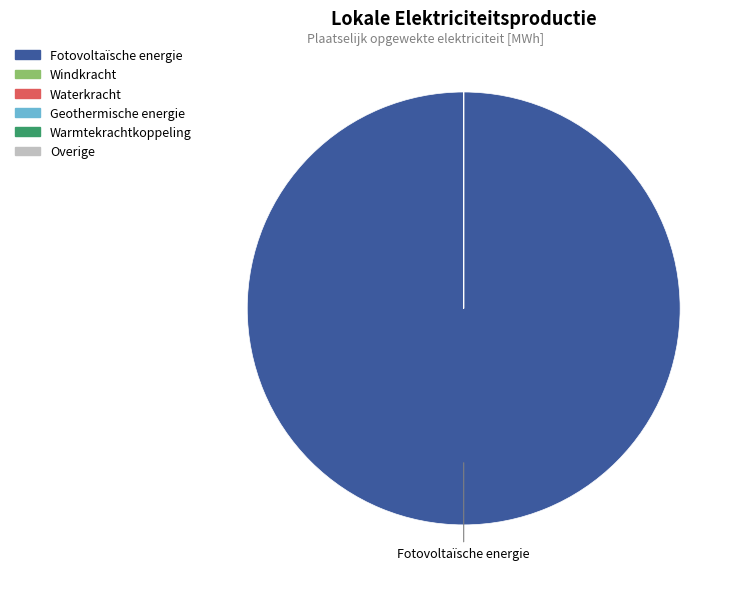

True or false: Fotovoltaïsche energie accounts for 100% of the total.

True